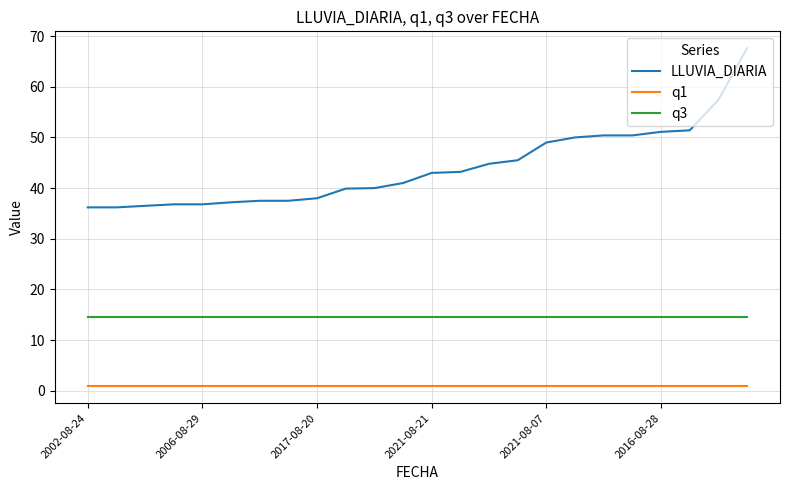

What is the difference between the maximum and minimum values in the LLUVIA_DIARIA series?

31.4